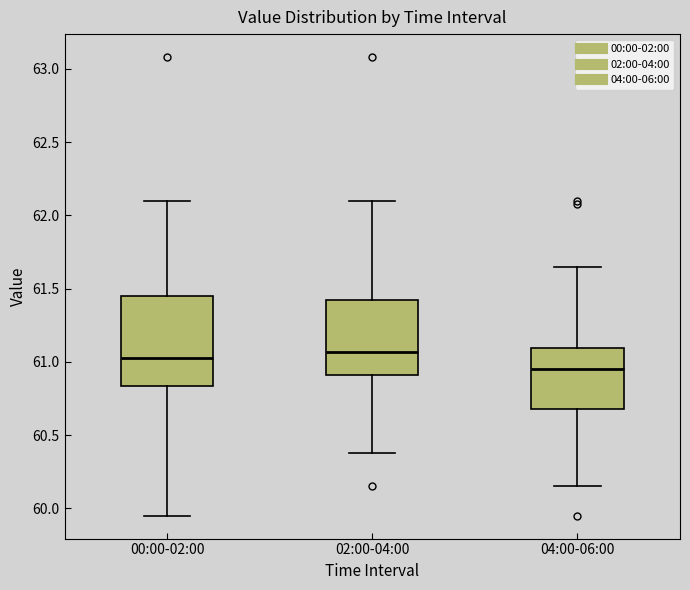

Where does the median line of the box for 00:00-02:00 sit on the y-axis? The values are not printed on the chart, so give them approximately, as read against the axis.

61.05